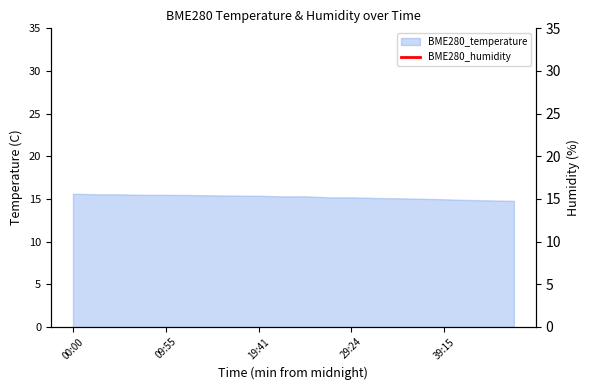

The chart shows a value of 13.0 at 9. True or false?

False